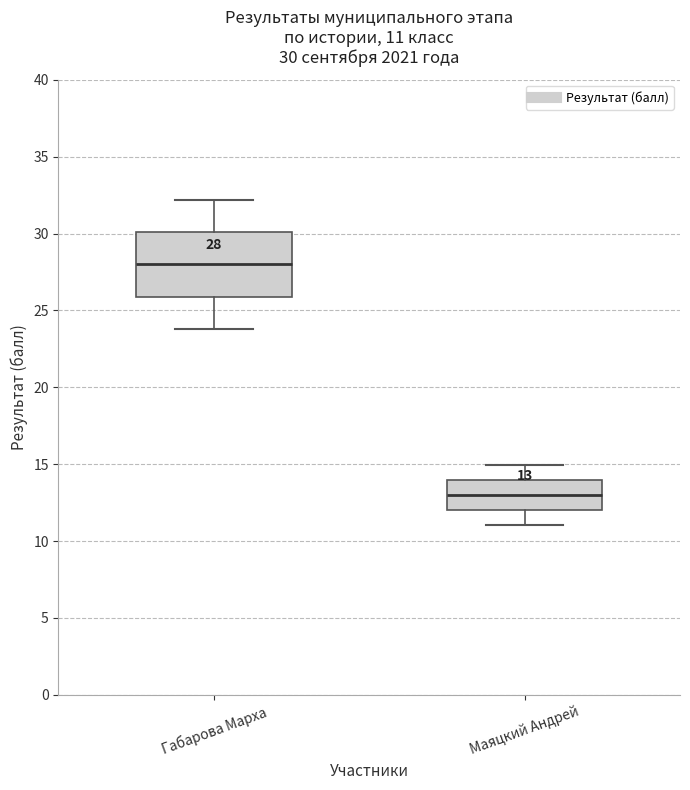

Which box's median line is the highest?

Габарова Марха